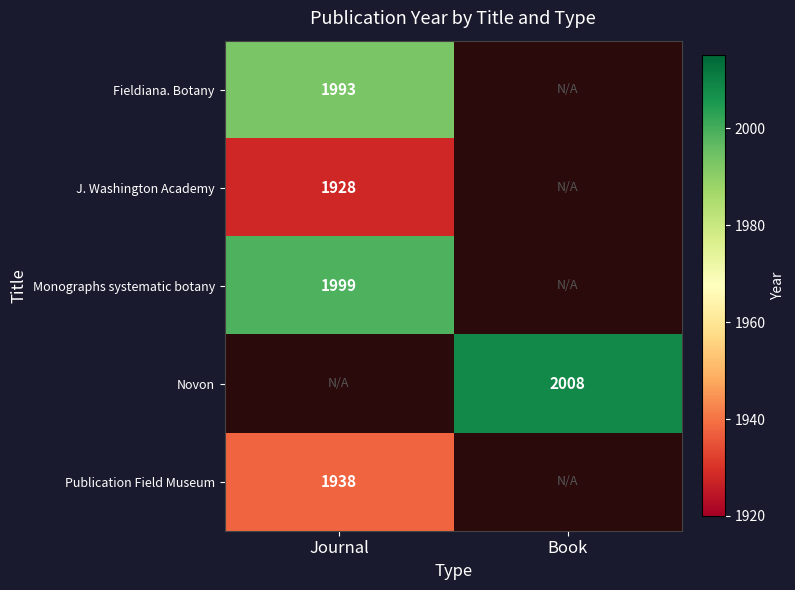

The Monographs systematic botany series shows 1999 at Journal. True or false?

True